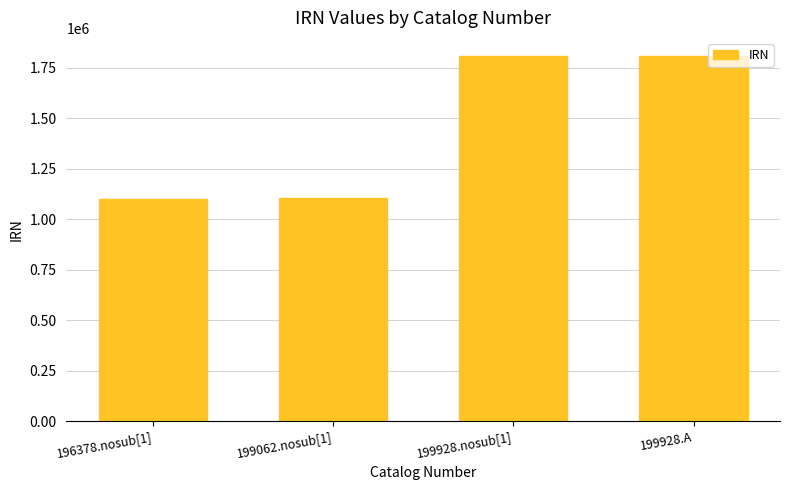

What is the change in value from 199062.nosub[1] to 199928.nosub[1]?

+704242